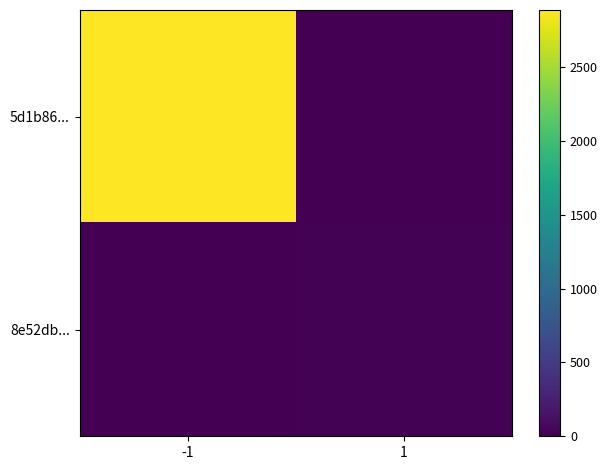

Which label corresponds to the smallest value in the chart?

1